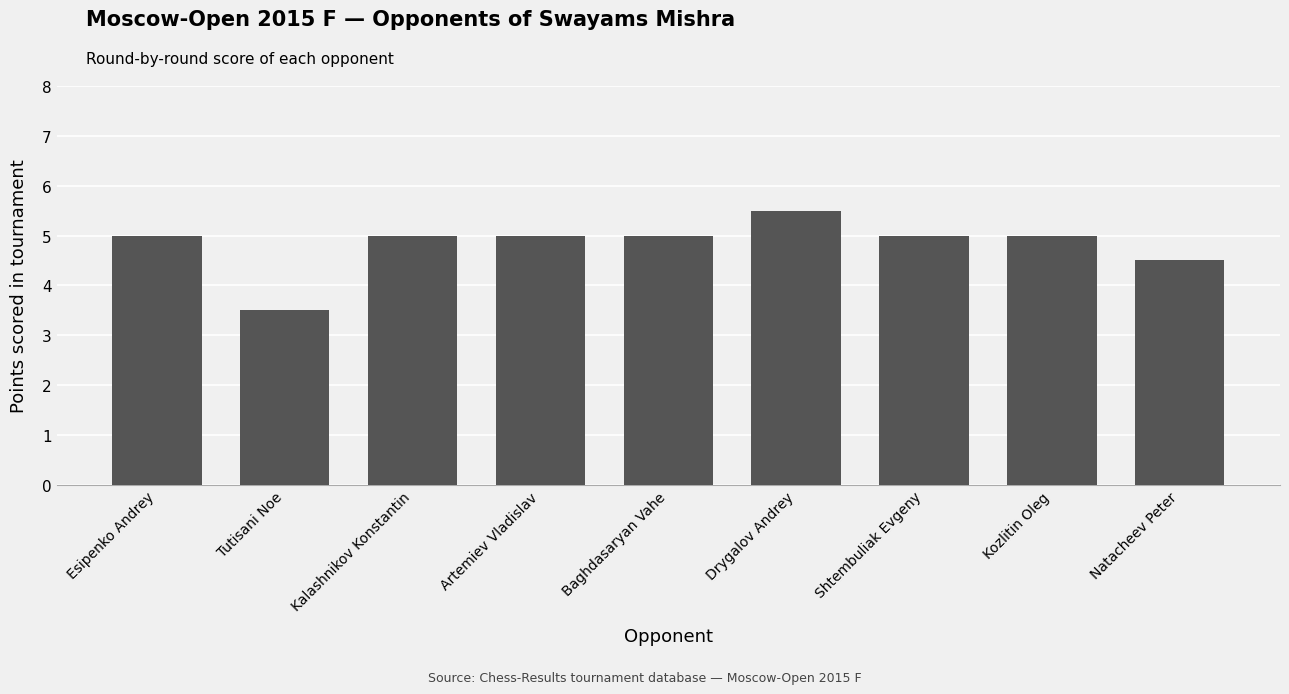

Count the number of data series in this chart.

1